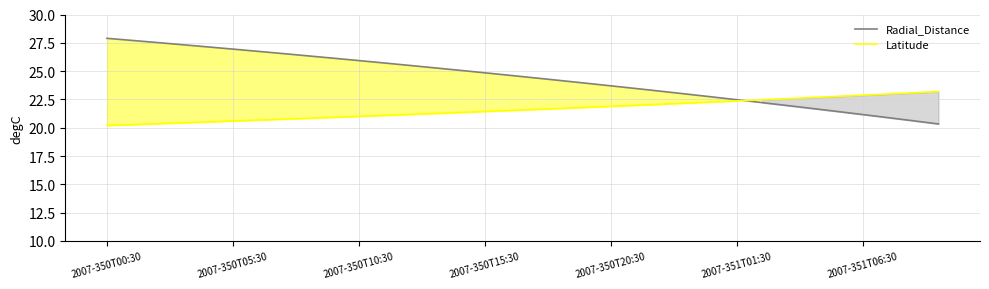

Does the chart display data point markers on the line(s)?

No